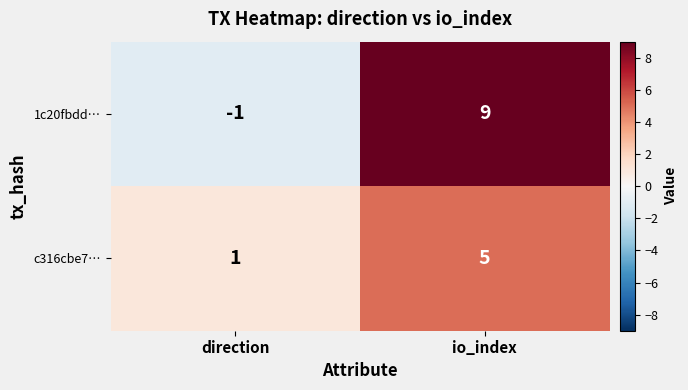

Which series has the largest total across all categories?

1c20fbdd…